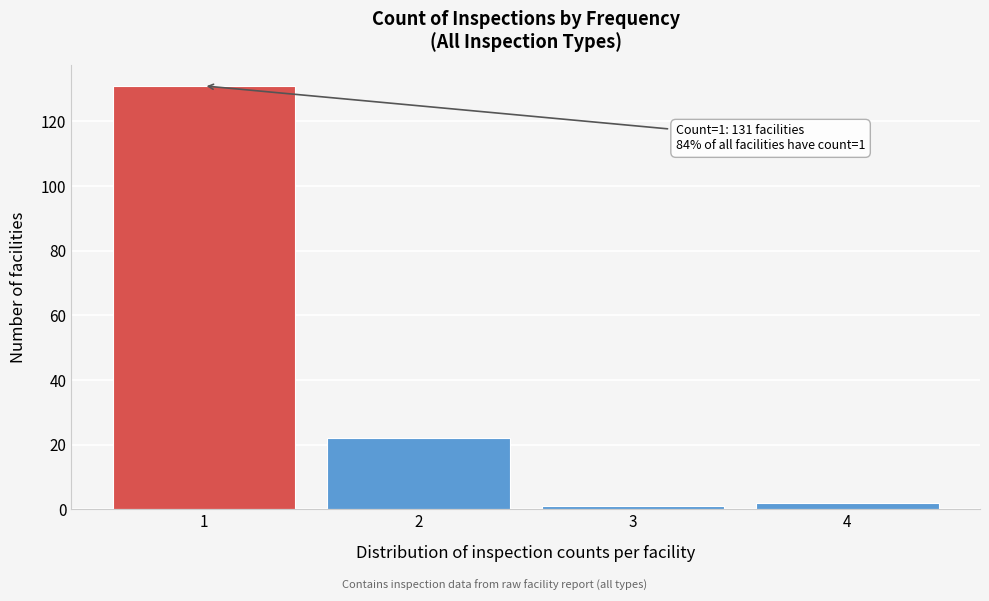

Reading right to left, transcribe all the data shown in this chart.

4=2	3=1	2=22	1=131